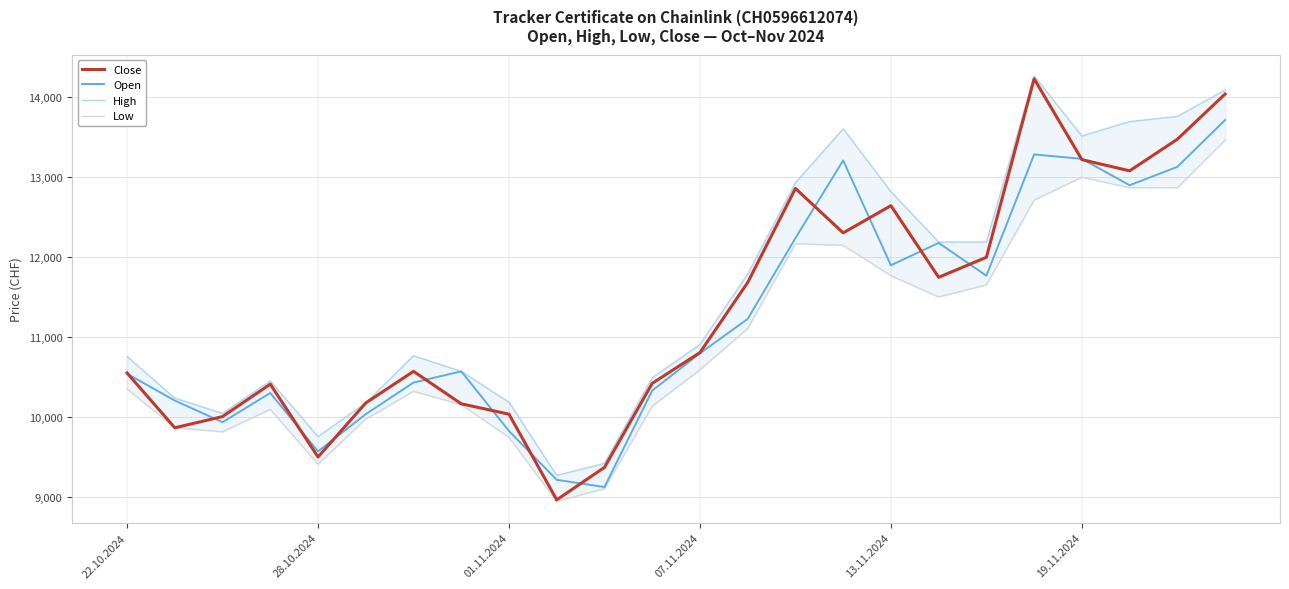

The value of Close at 13.11.2024 is 2886. True or false?

False